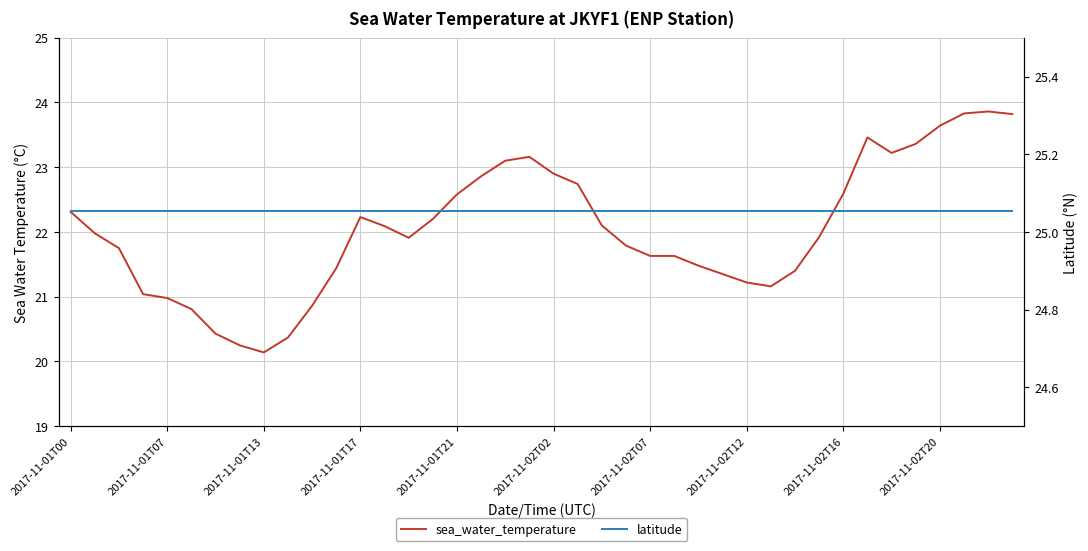

True or false: latitude and sea_water_temperature intersect in this chart.

False